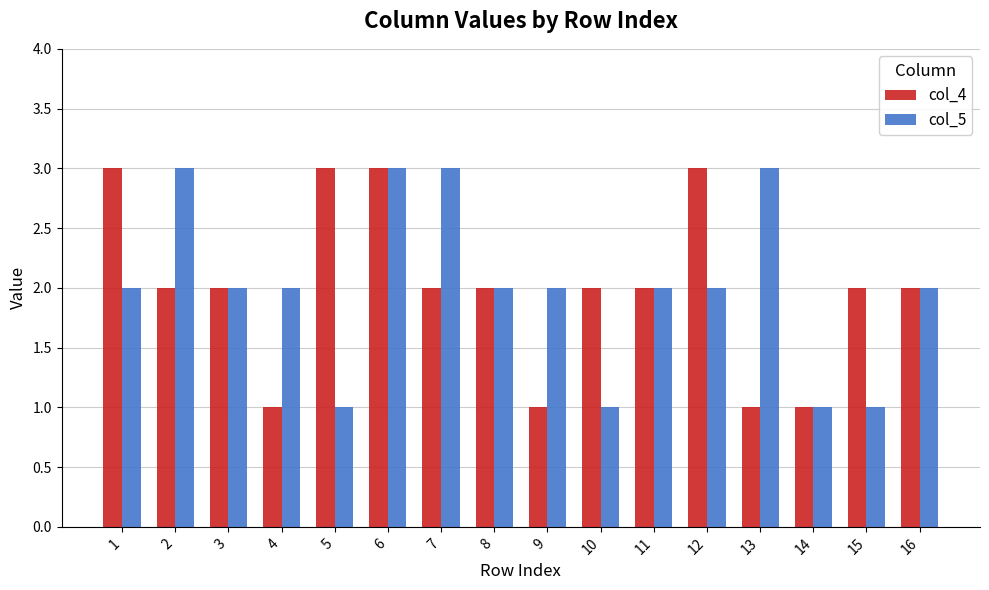

What are all the series names shown in the legend?

col_4, col_5